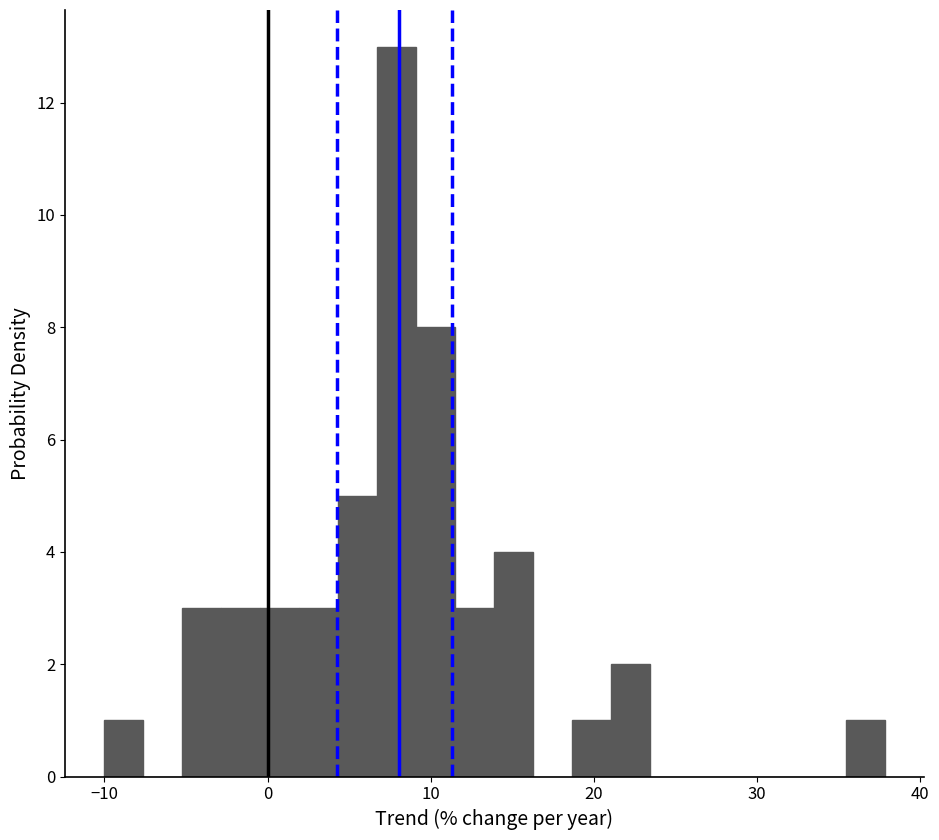

Around what value on the x-axis is the tallest bar? Give the approximate position of its centre, as read against the axis.

8